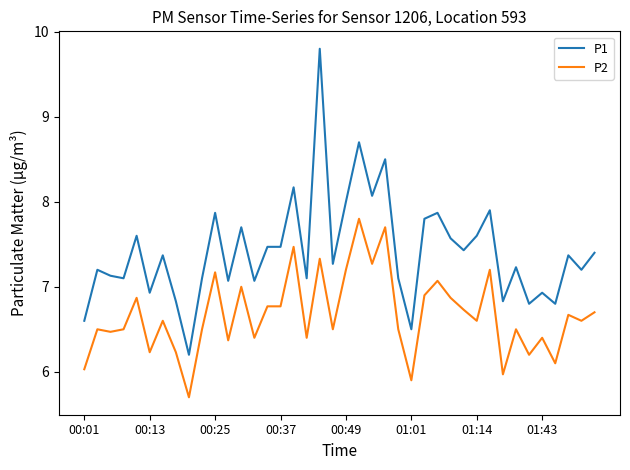

Which series has the largest total across all categories?

P1